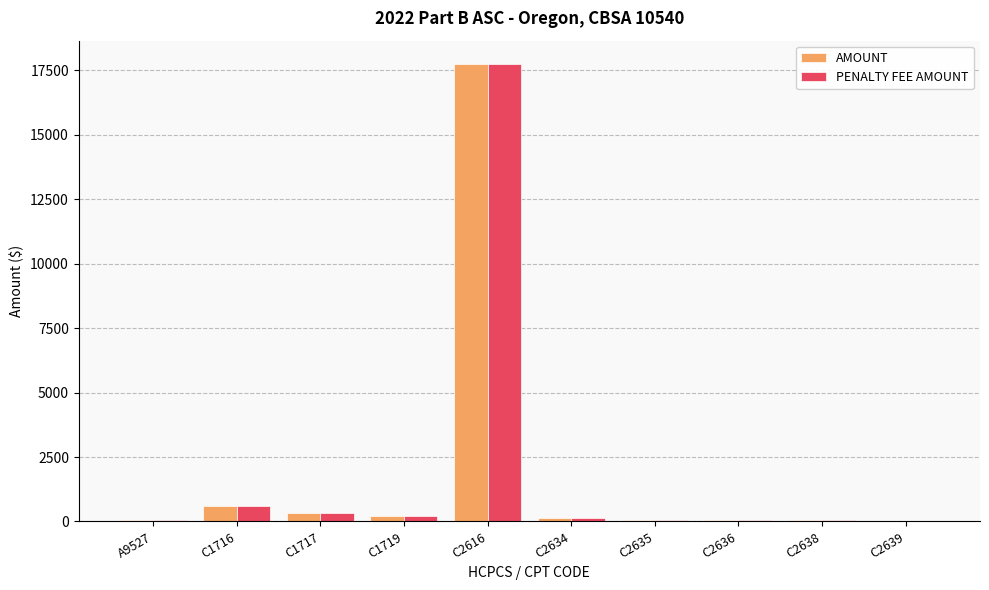

What is the highest value of the AMOUNT series?

17763.2